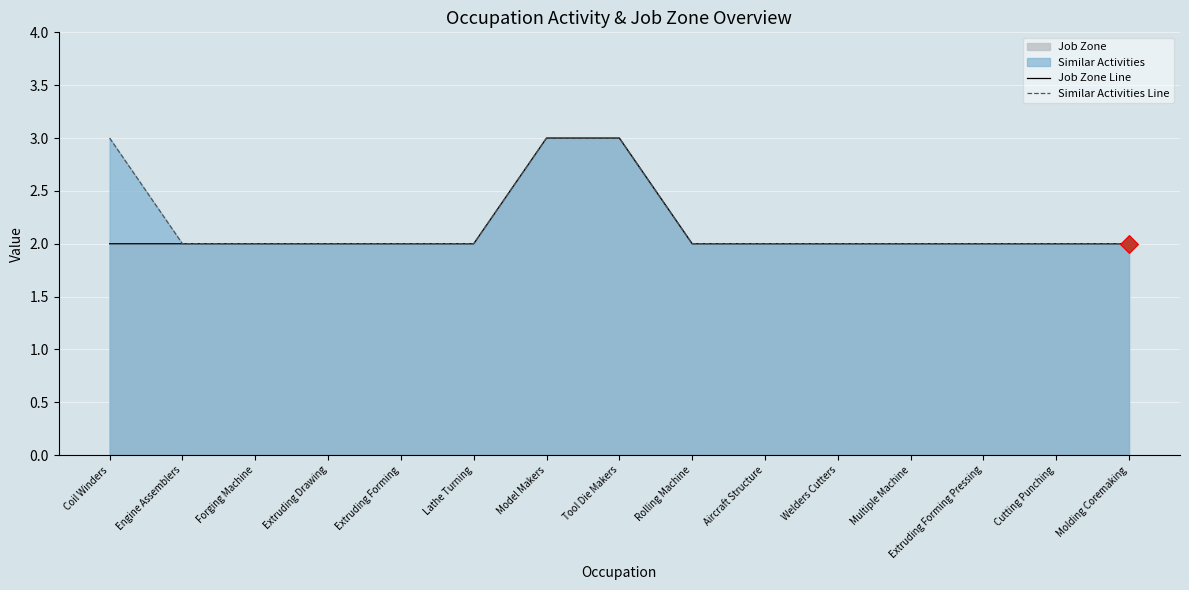

What is the total value across all series at Extruding Drawing?

4